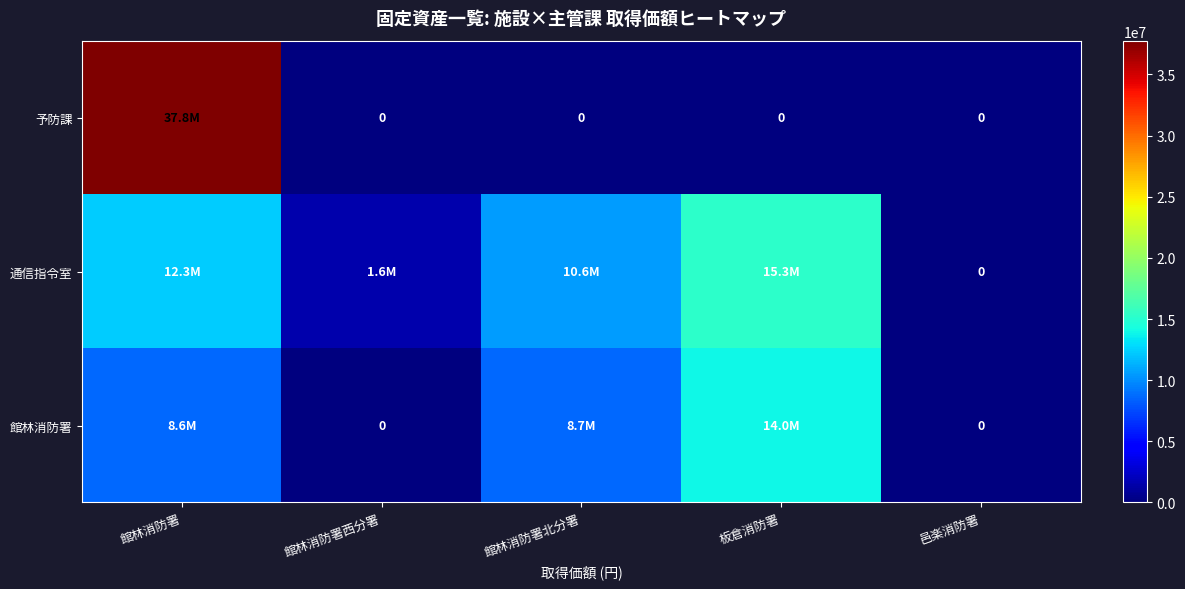

Which category has the lowest value across all series?

館林消防署西分署